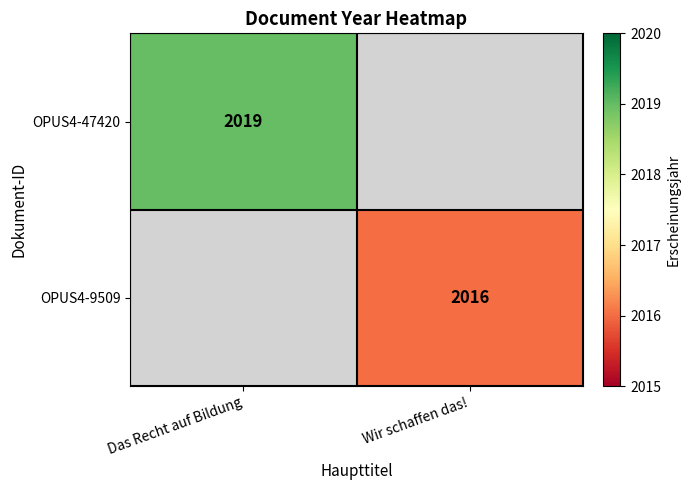

The OPUS4-9509 series shows 1047 at Wir schaffen das!. True or false?

False